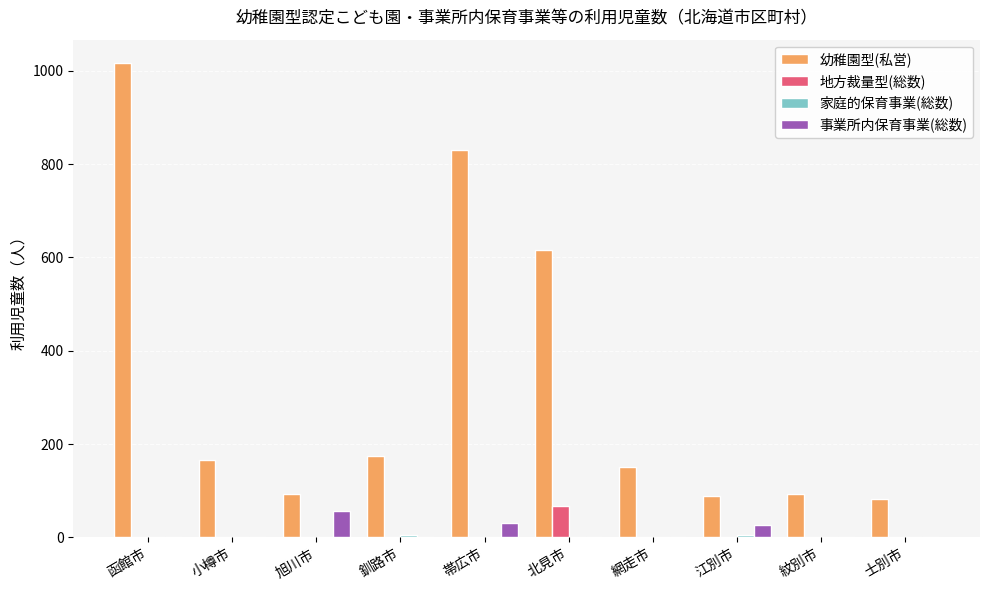

Which label corresponds to the largest value in the chart?

函館市